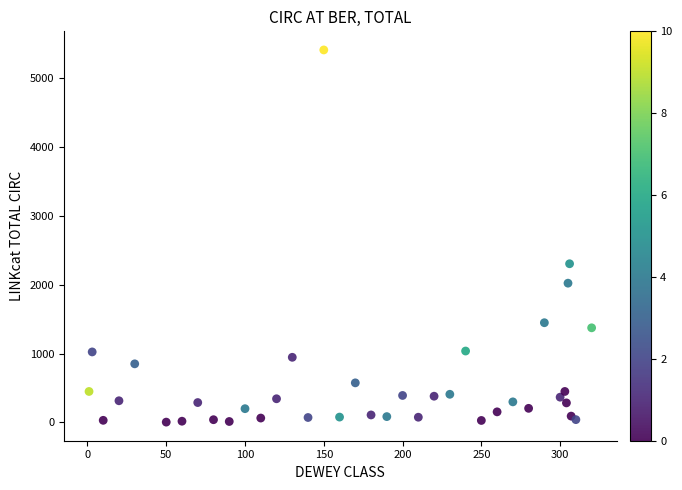

What Y value in the scatter plot is closest to 2705?

2303